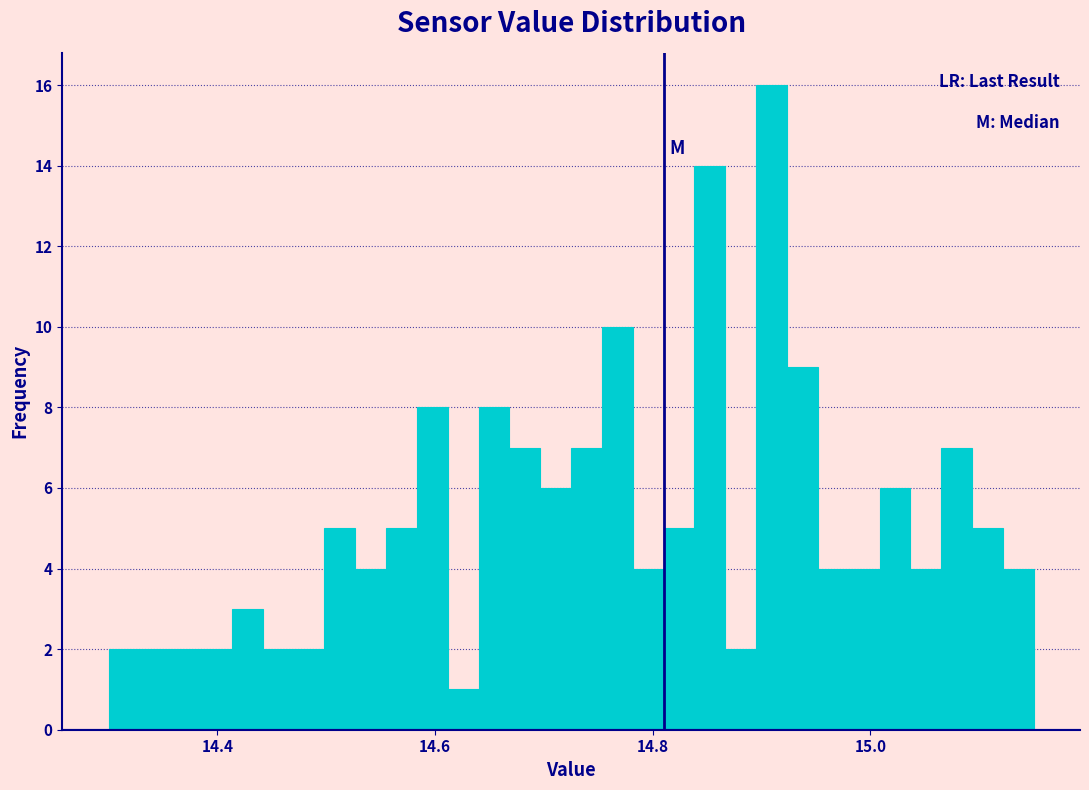

Read against the x-axis, roughly where is the centre of the tallest bar?

14.90